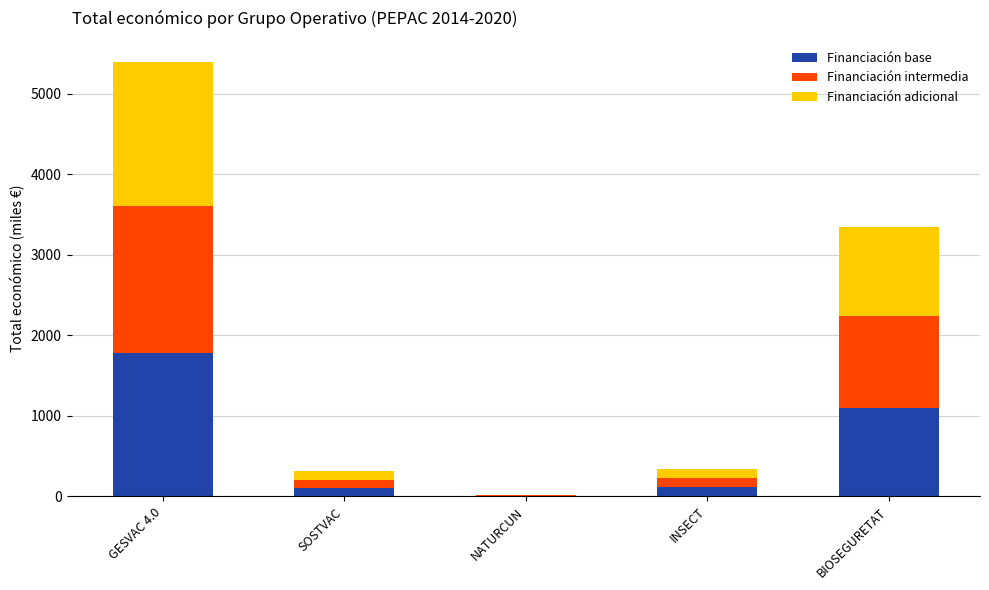

Which category has the highest value in the Financiación base series?

GESVAC 4.0